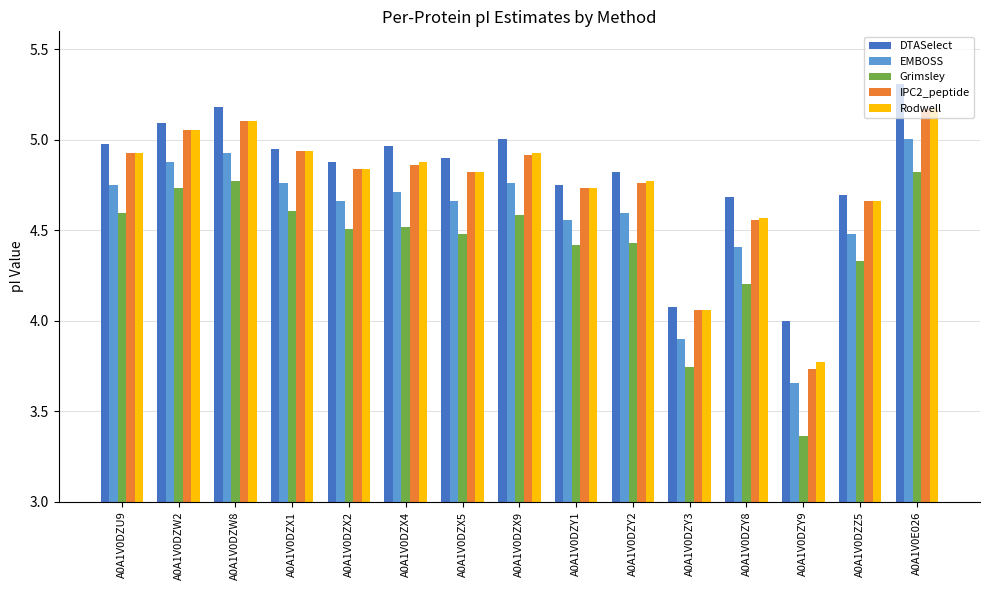

At which label does EMBOSS reach its minimum?

A0A1V0DZY9